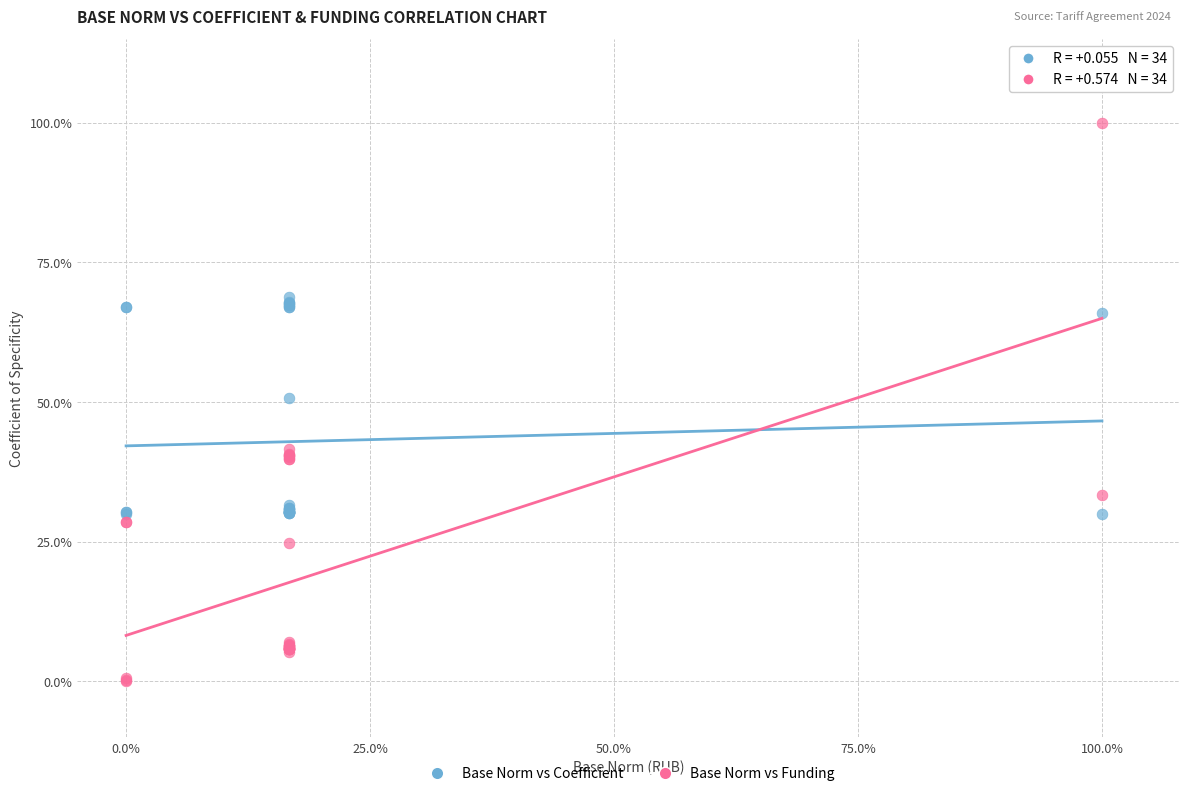

Which series has the widest spread of Y values?

Base Norm vs Funding